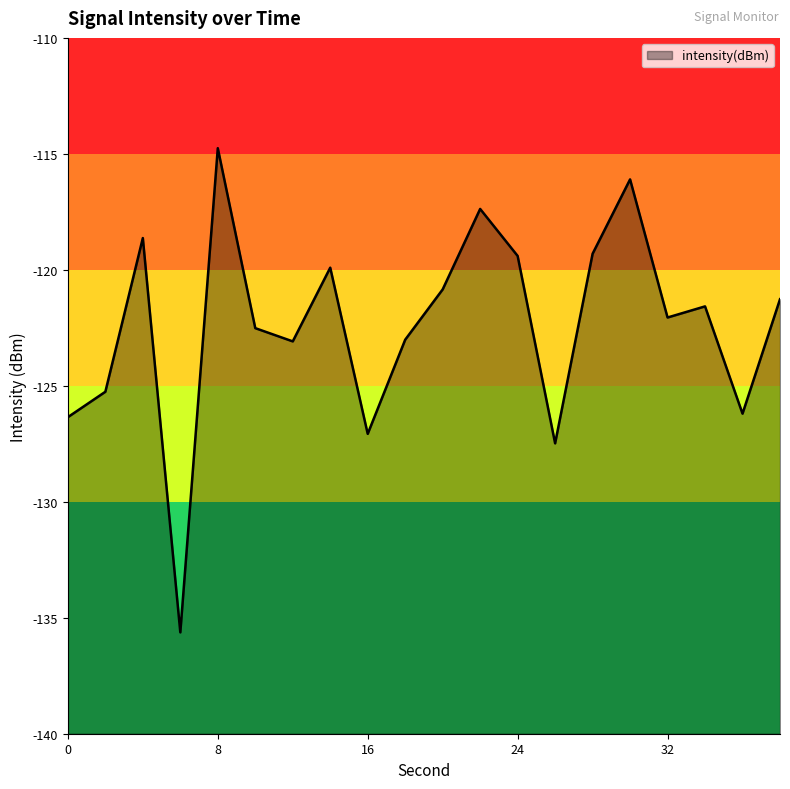

Rank the categories by value from lowest to highest.

6, 26, 16, 0, 36, 2, 12, 18, 10, 32, 34, 38, 20, 14, 24, 28, 4, 22, 30, 8